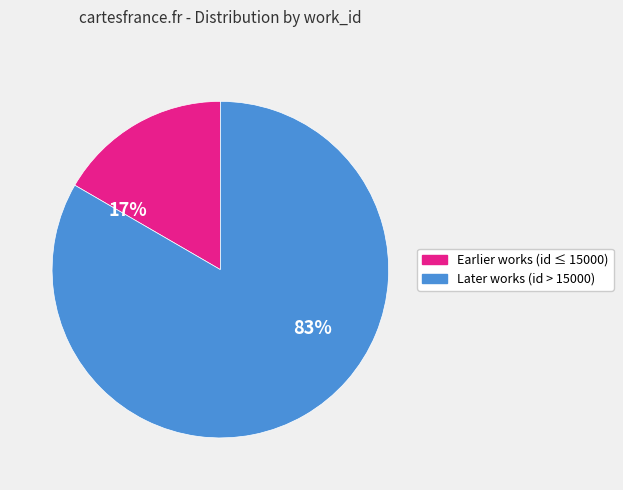

Does Earlier works (id ≤ 15000) represent more than half of the total?

No